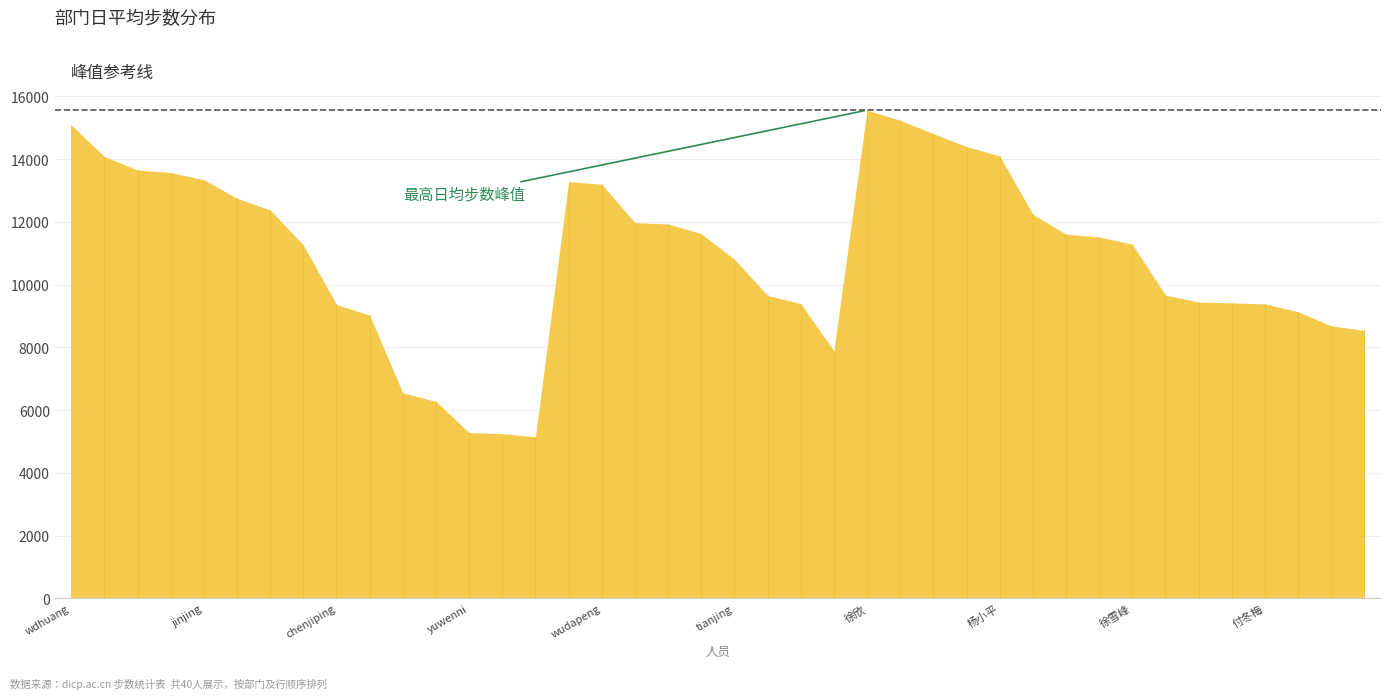

What is the maximum value shown in the chart?

15560.4